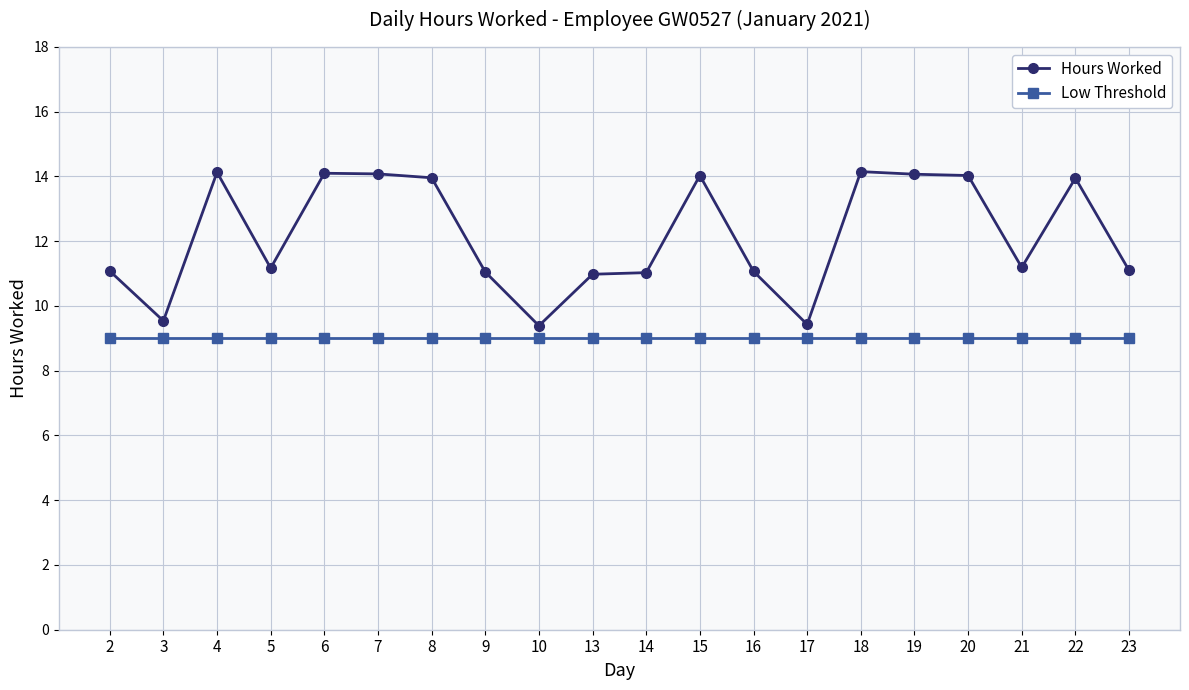

What is the difference between the highest and lowest values at 19?

5.1